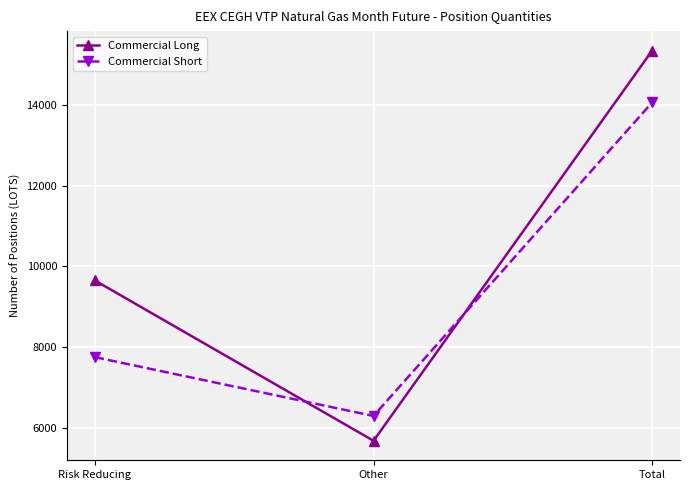

What is the label of the 3rd point from the left?

Total